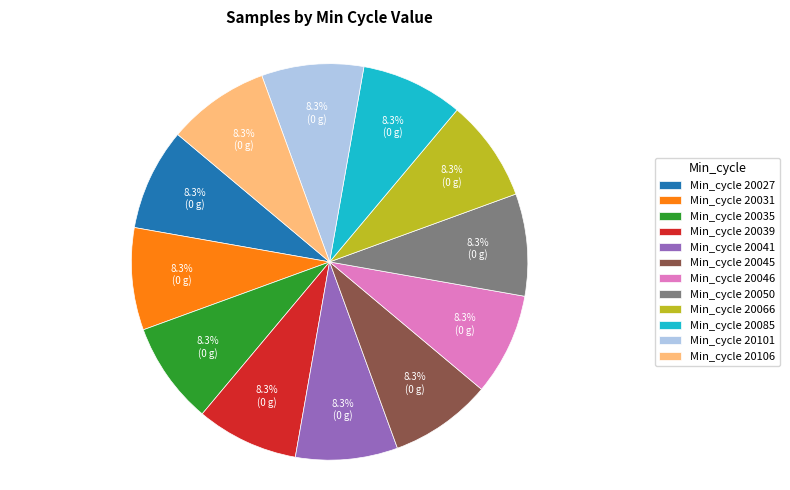

Approximately how many times larger is the value at Min_cycle 20046 compared to Min_cycle 20031?

1.0